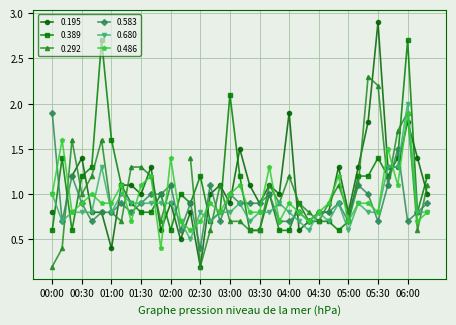

What is the difference between the second highest and second lowest values in the 0.389 series?

2.1